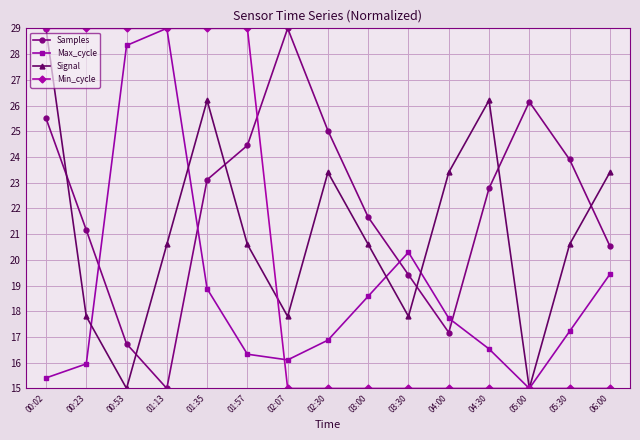

Where does the Samples series first go above 22?

00:02